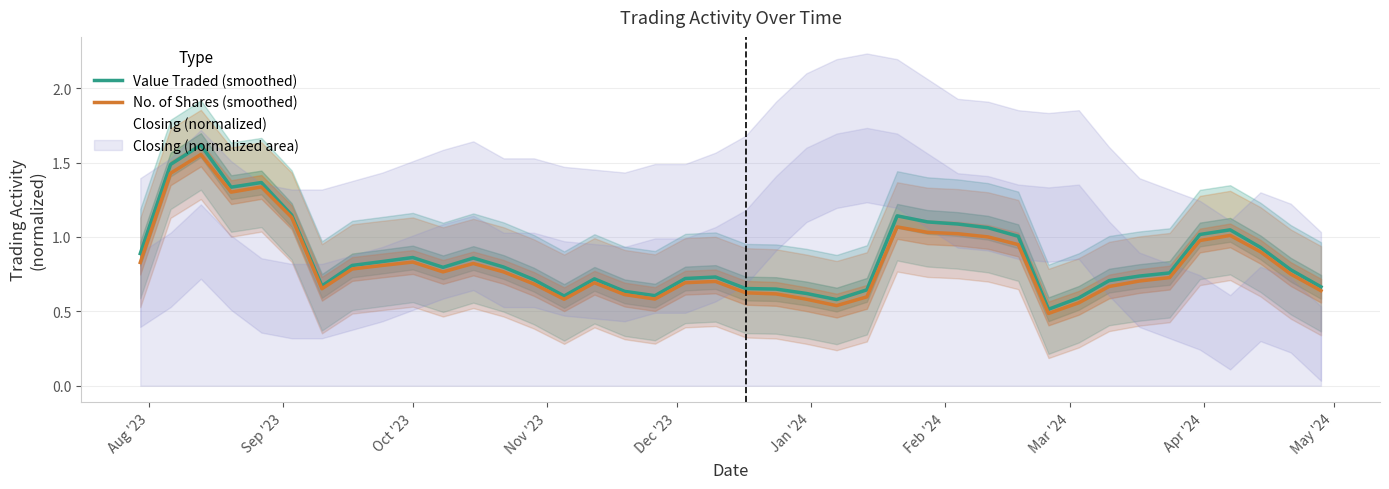

True or false: Value Traded (smoothed) has more than 0 interior local peaks.

True